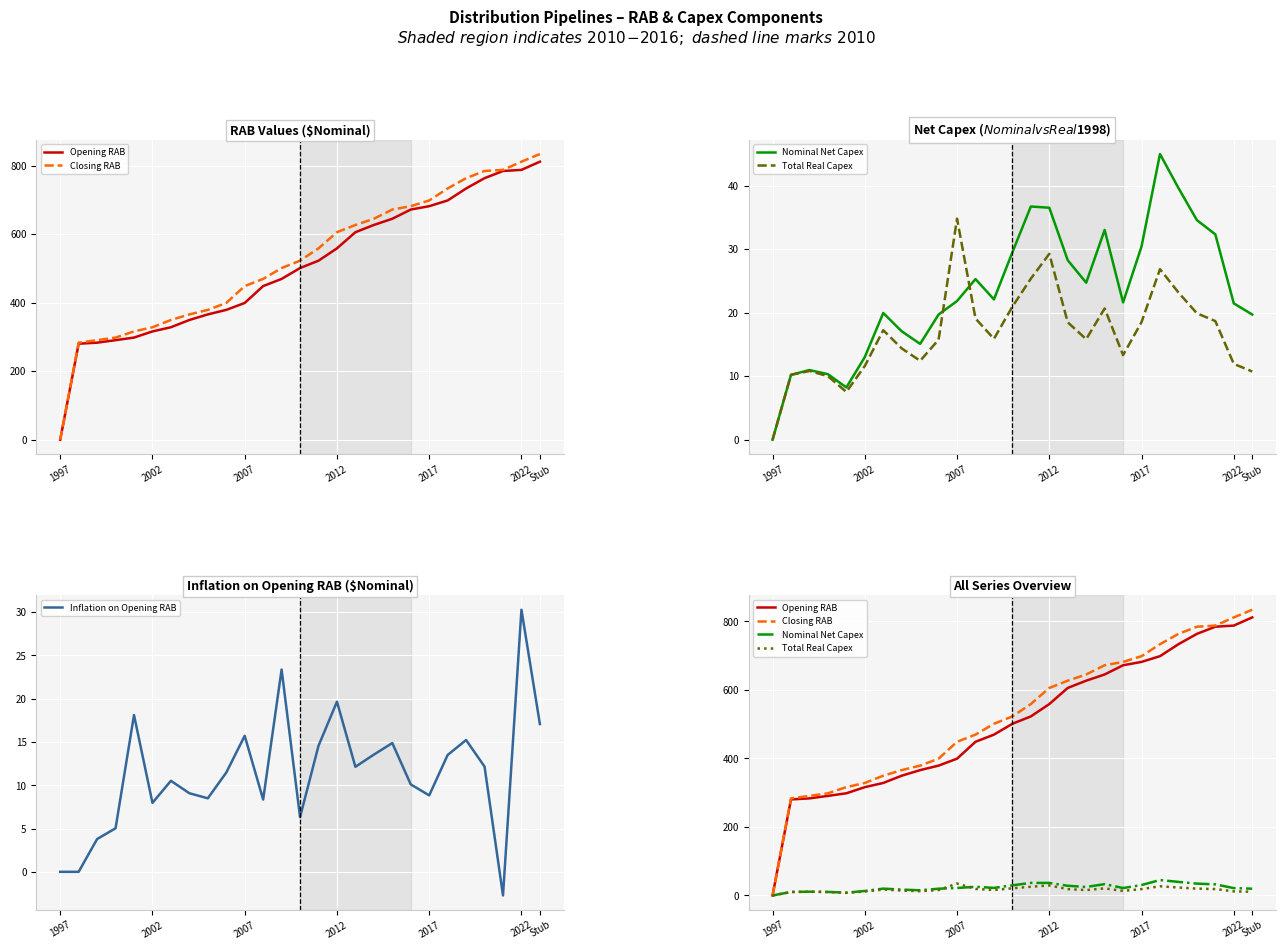

The value of Inflation on Opening RAB at 2017 is 8.8. True or false?

True